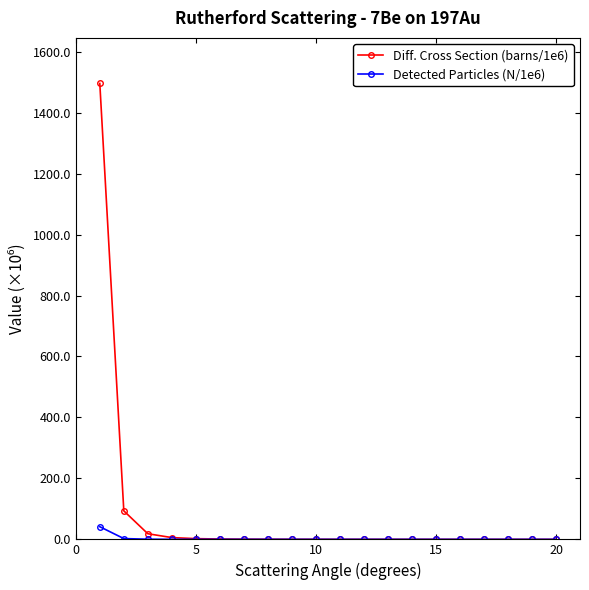

What is the maximum value for Diff. Cross Section (barns/1e6)?

1495.8